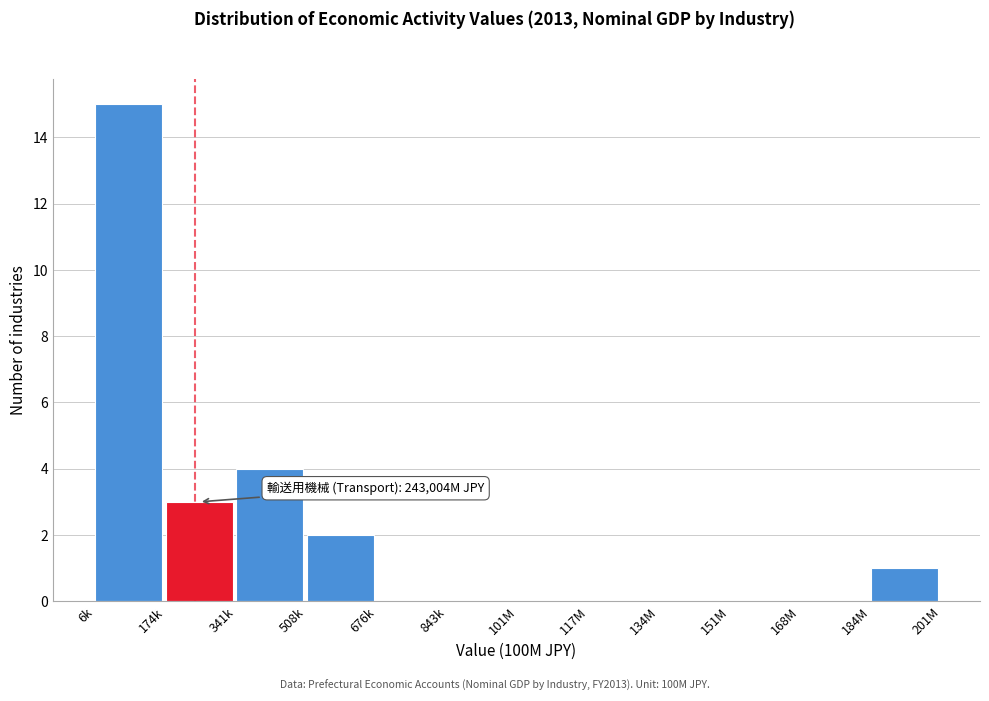

Reading right to left, list all the values displayed in this chart.

184M=1	168M=0	151M=0	134M=0	117M=0	101M=0	843k=0	676k=0	508k=2	341k=4	174k=3	6k=15